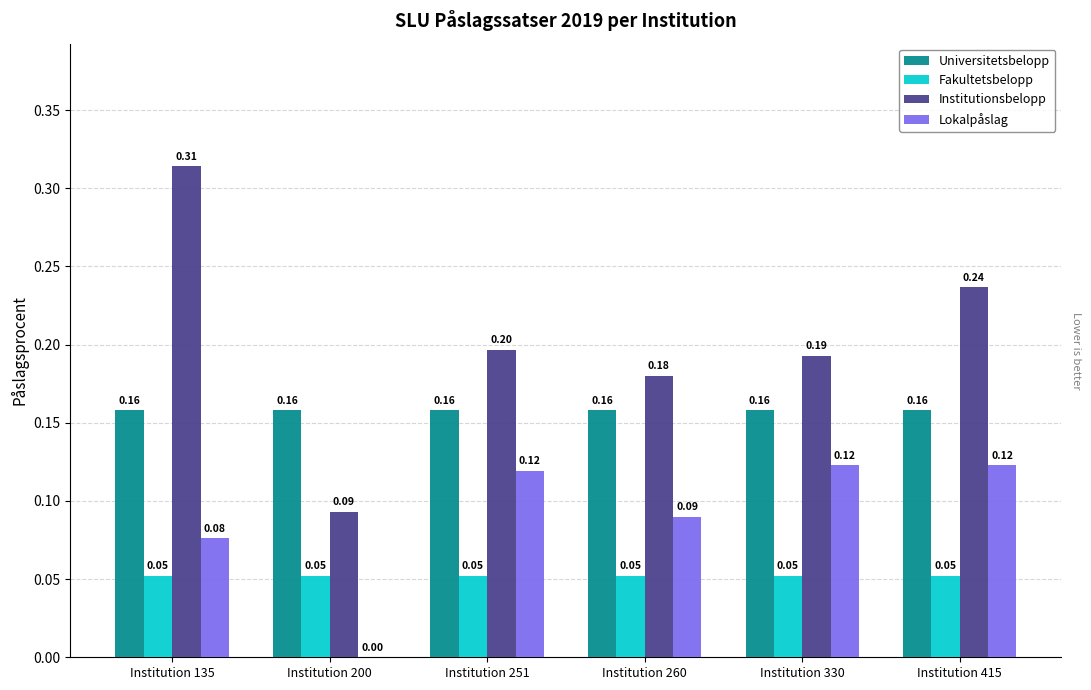

What is the approximate value of Universitetsbelopp at Institution 135?

0.2